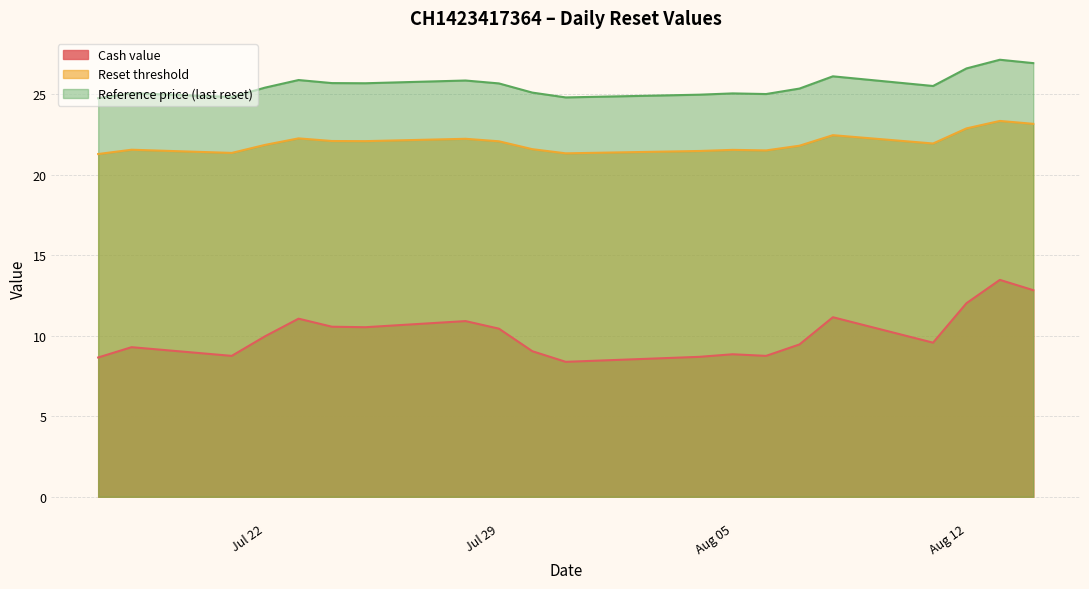

What is the label of the 2nd point from the right?

2025-08-13